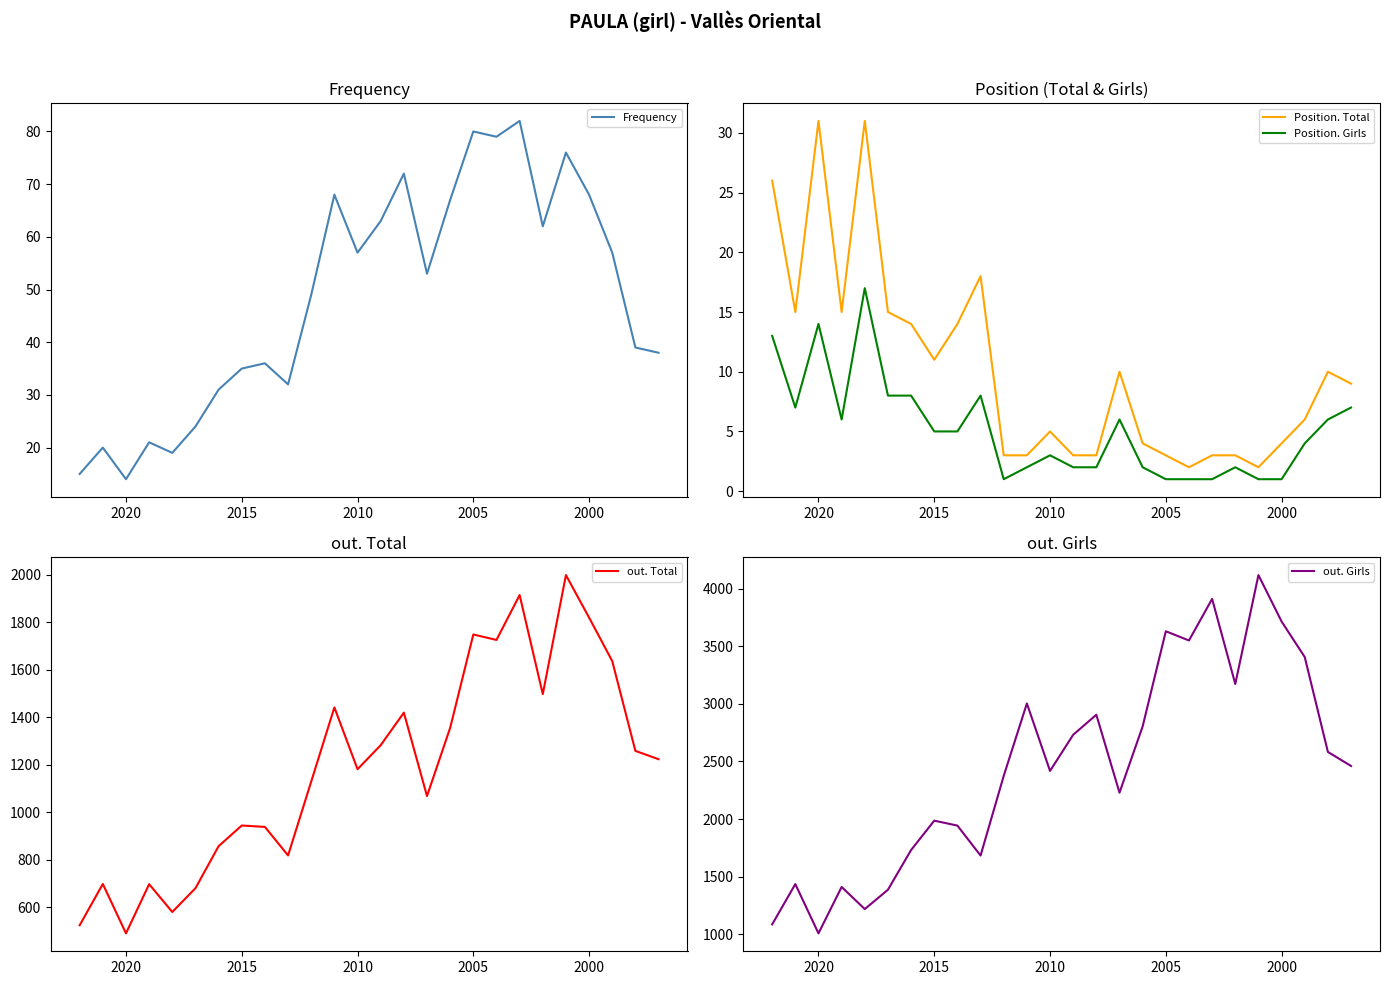

Is this an area chart (filled region under the line)?

No